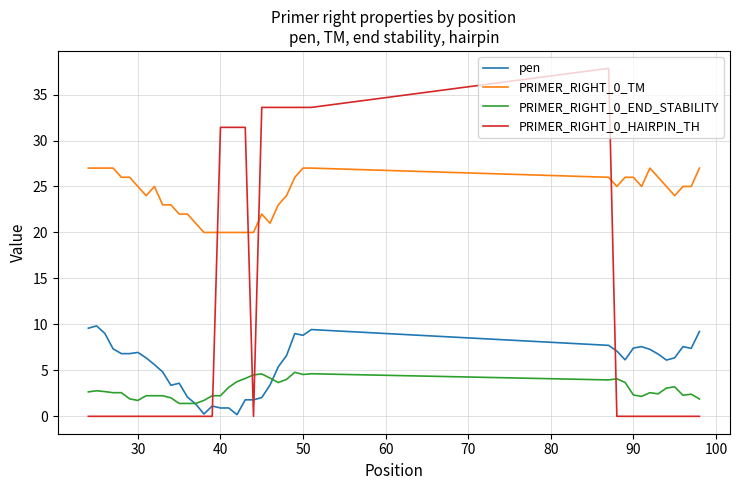

List the series in order of their peak value, highest first.

PRIMER_RIGHT_0_HAIRPIN_TH, PRIMER_RIGHT_0_TM, pen, PRIMER_RIGHT_0_END_STABILITY